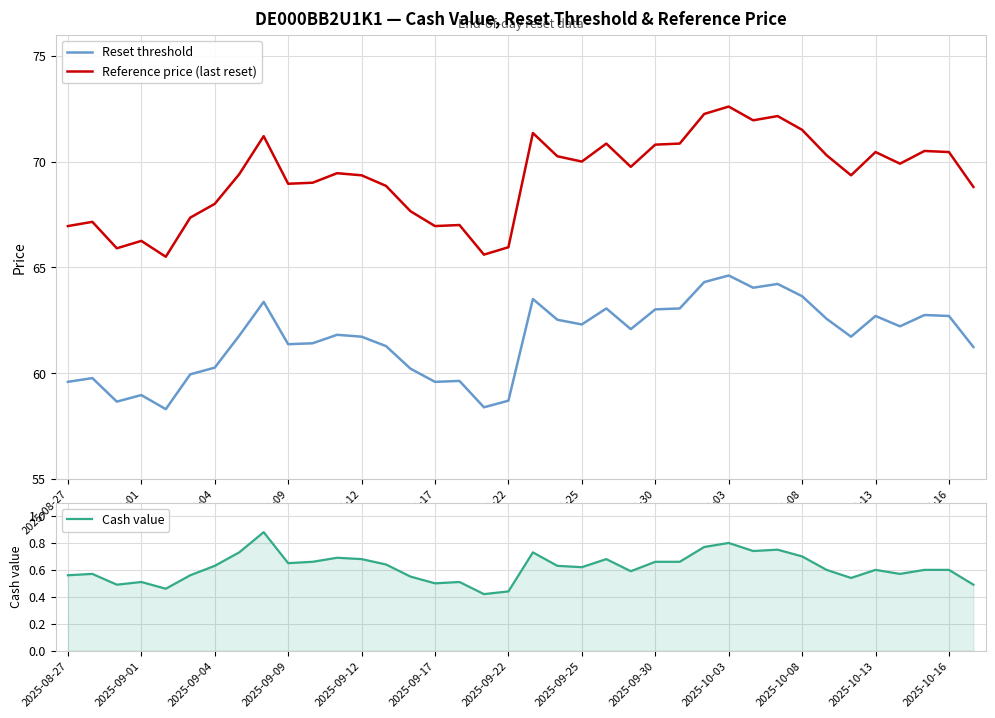

At how many categories does at least one series exceed 4?

38